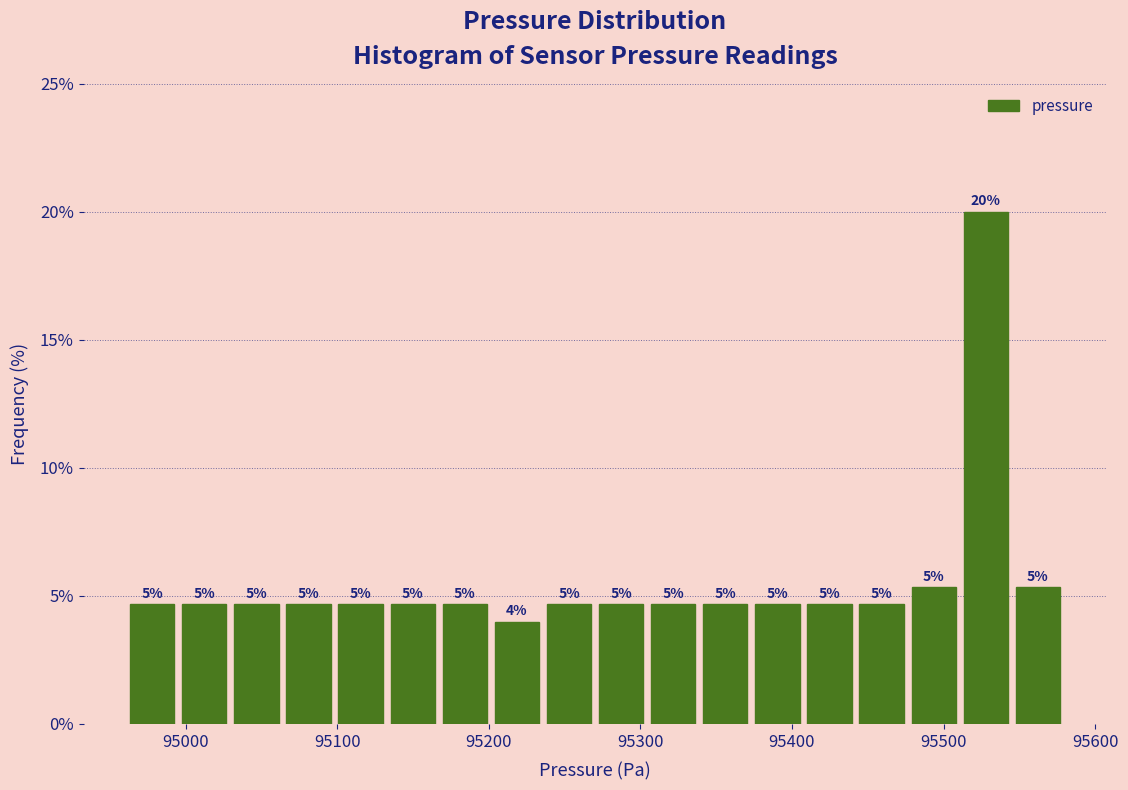

Around what value on the x-axis is the tallest bar? Give the approximate position of its centre, as read against the axis.

95530